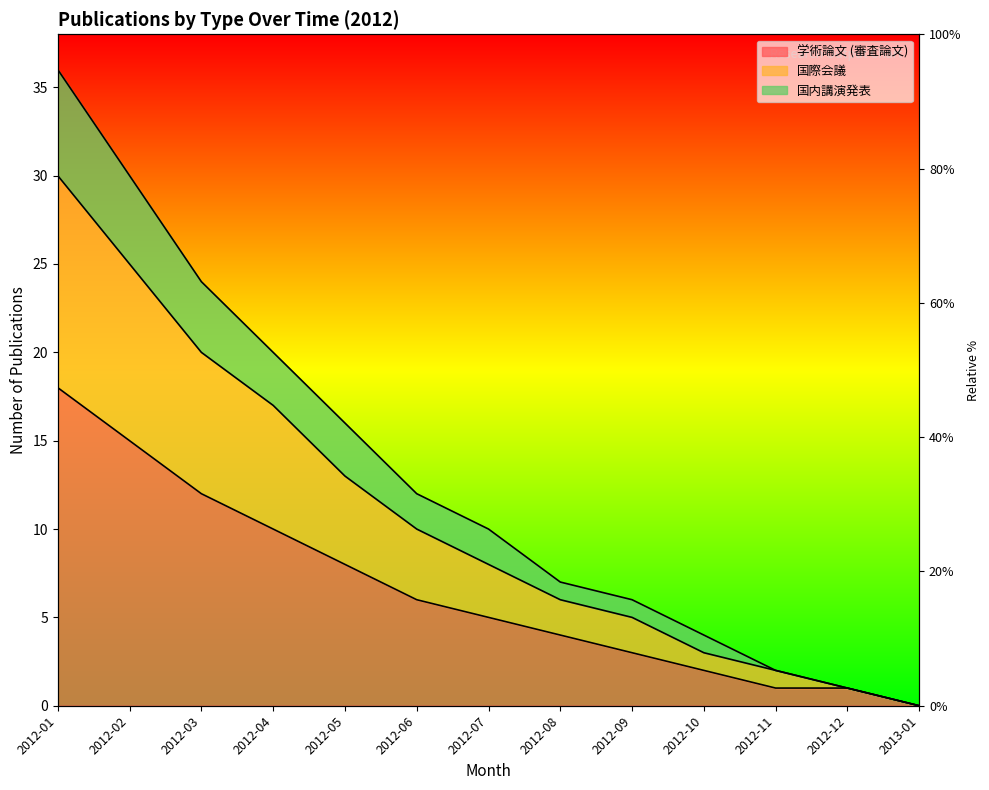

Reading left to right, list all the values displayed in this chart.

学術論文 (審査論文): 2012-01=18	2012-02=15	2012-03=12	2012-04=10	2012-05=8	2012-06=6	2012-07=5	2012-08=4	2012-09=3	2012-10=2	2012-11=1	2012-12=1	2013-01=0
国際会議: 2012-01=30	2012-02=25	2012-03=20	2012-04=17	2012-05=13	2012-06=10	2012-07=8	2012-08=6	2012-09=5	2012-10=3	2012-11=2	2012-12=1	2013-01=0
国内講演発表: 2012-01=36	2012-02=30	2012-03=24	2012-04=20	2012-05=16	2012-06=12	2012-07=10	2012-08=7	2012-09=6	2012-10=4	2012-11=2	2012-12=1	2013-01=0